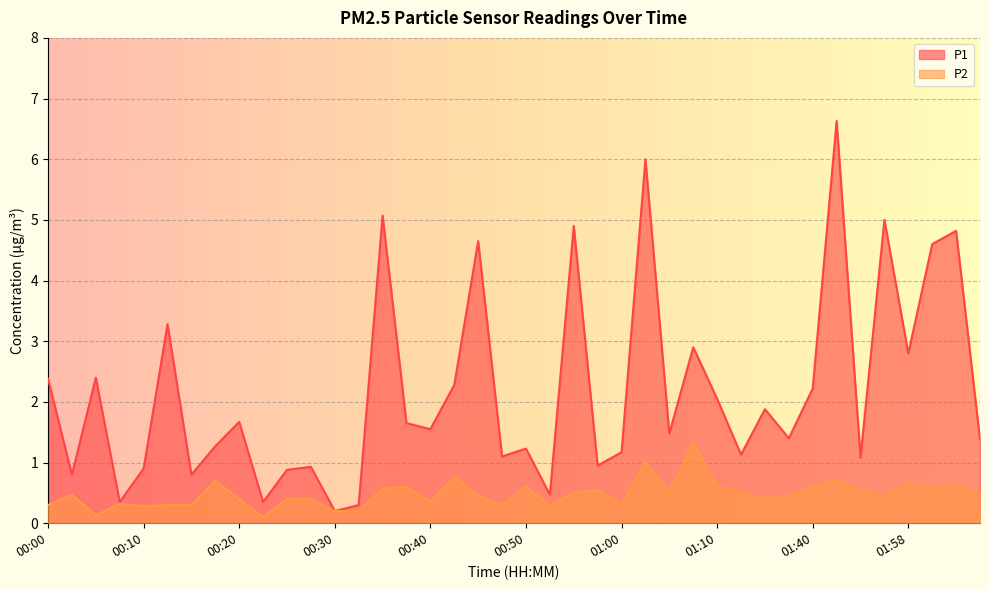

At which category is the sum across all series the highest?

01:47